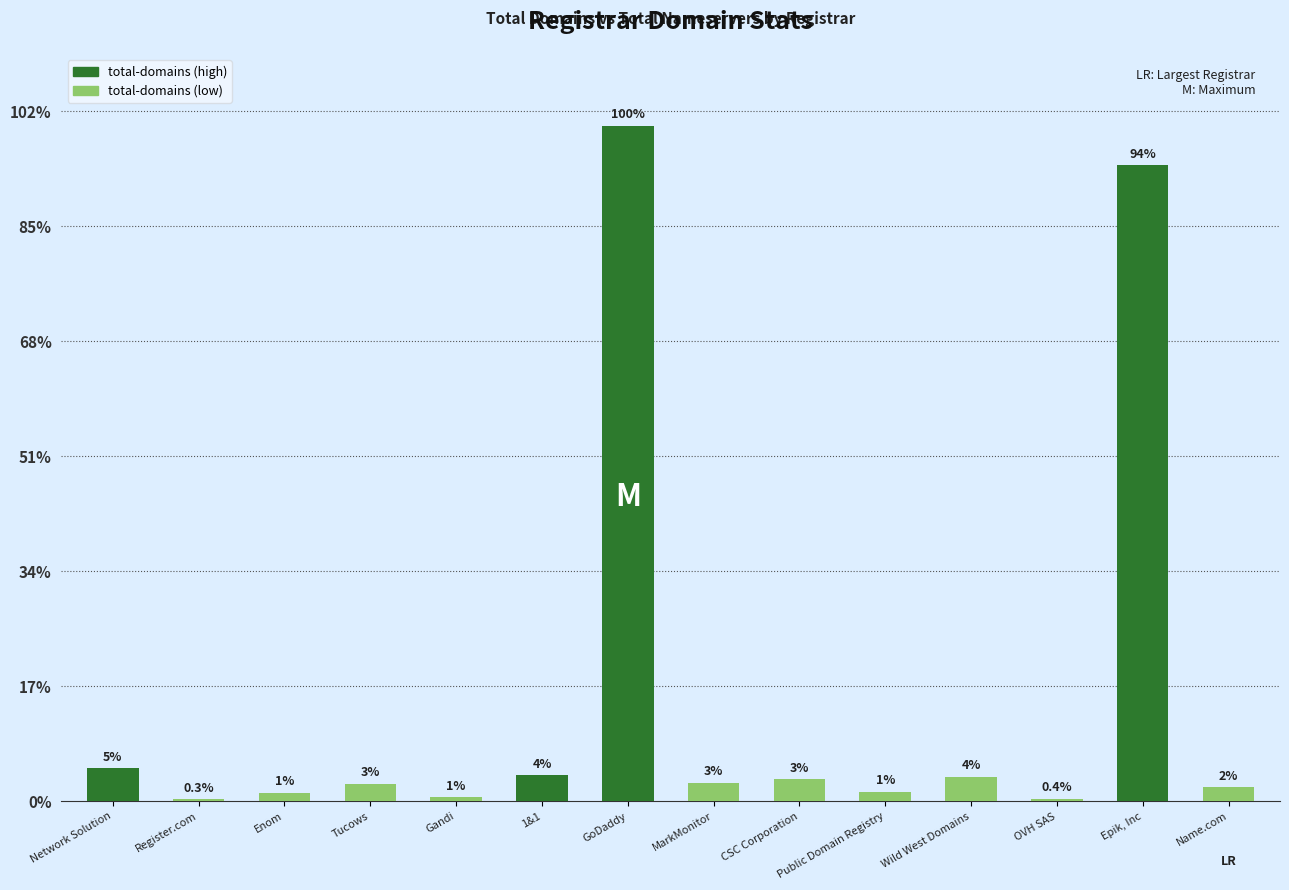

Which label corresponds to the smallest value in the chart?

Register.com